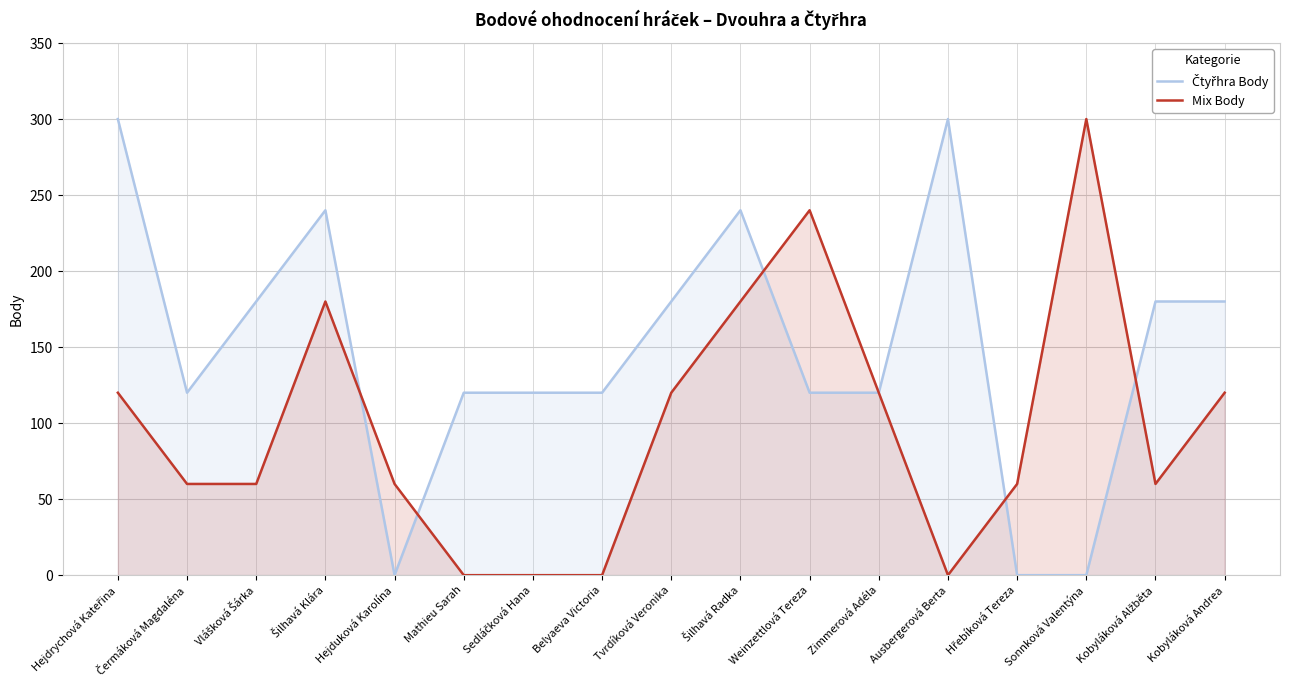

At which label does Čtyřhra Body first exceed 120?

Hejdrychová Kateřina